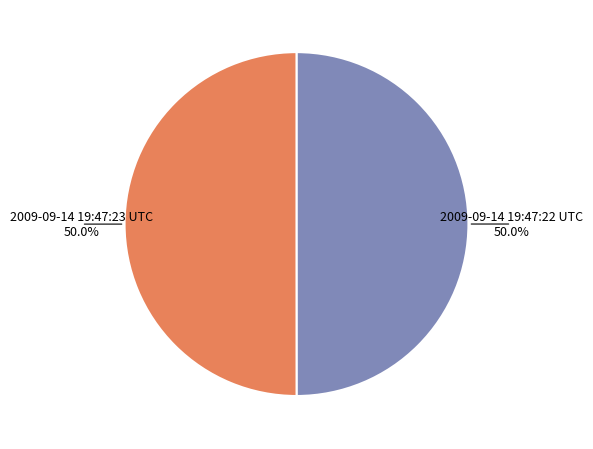

Approximately how many times larger is the value at 2009-09-14 19:47:23 UTC compared to 2009-09-14 19:47:22 UTC?

1.0